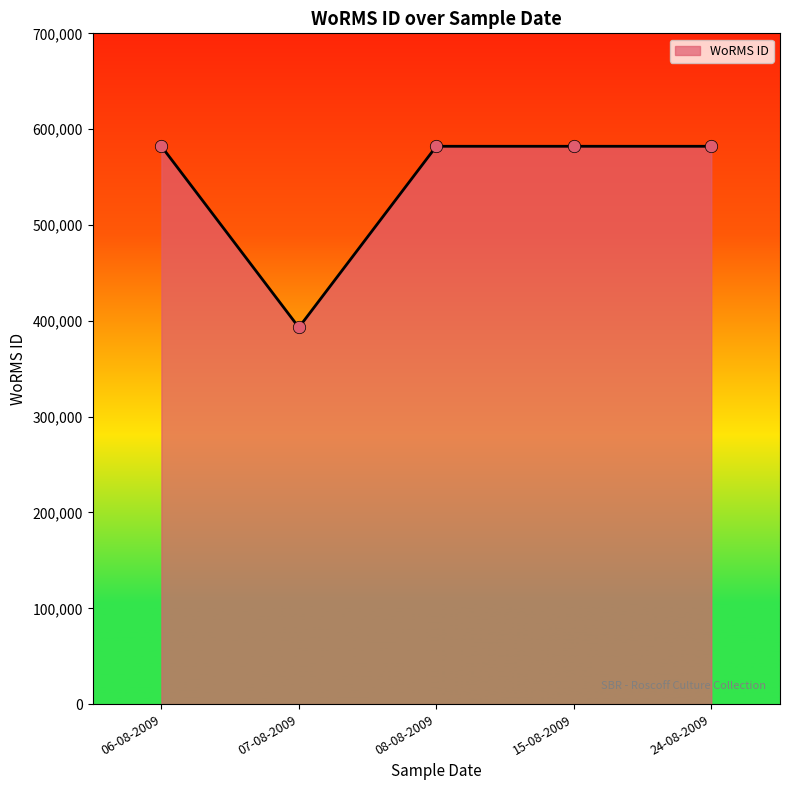

Which has a higher value, 24-08-2009 or 07-08-2009?

24-08-2009